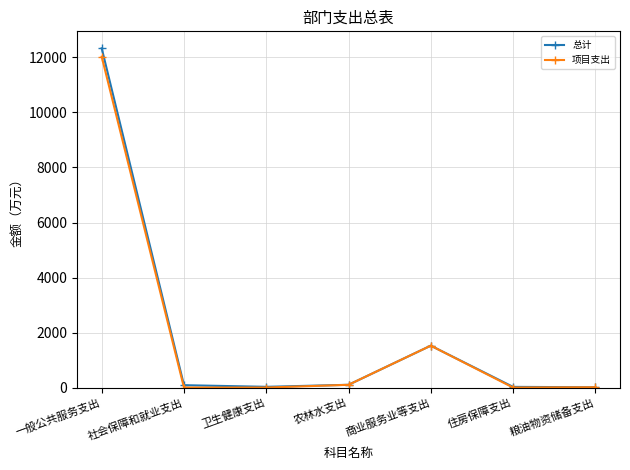

What position from the right is 社会保障和就业支出?

6